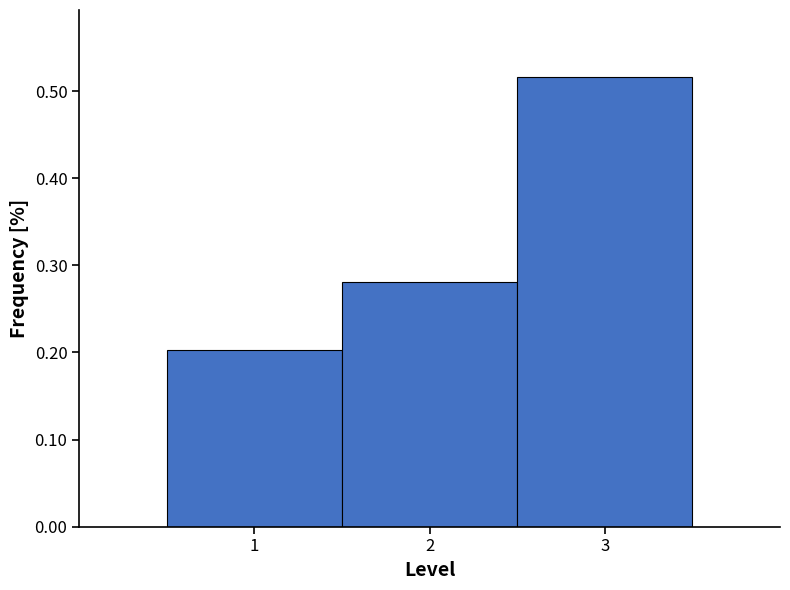

Which range on the x-axis has the tallest bar?

2.5 to 3.5